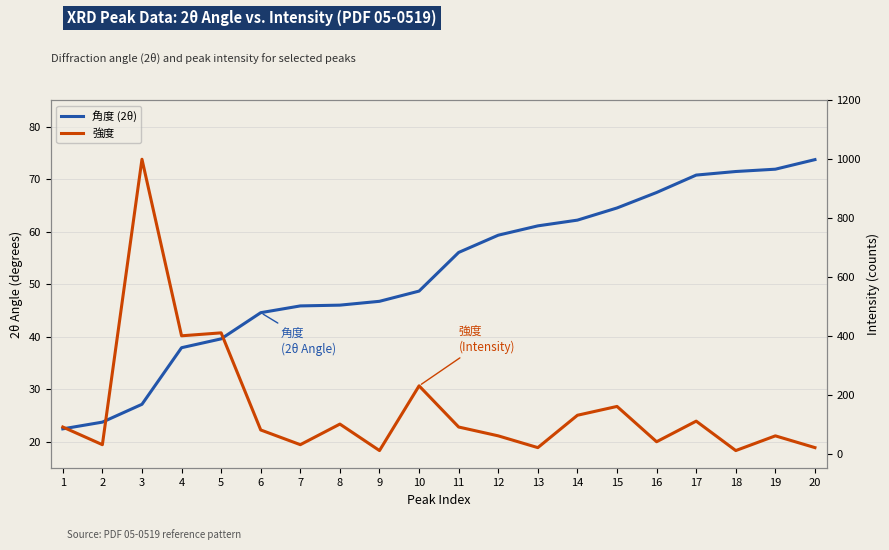

How many times do 強度 and 角度 (2θ) cross each other?

9